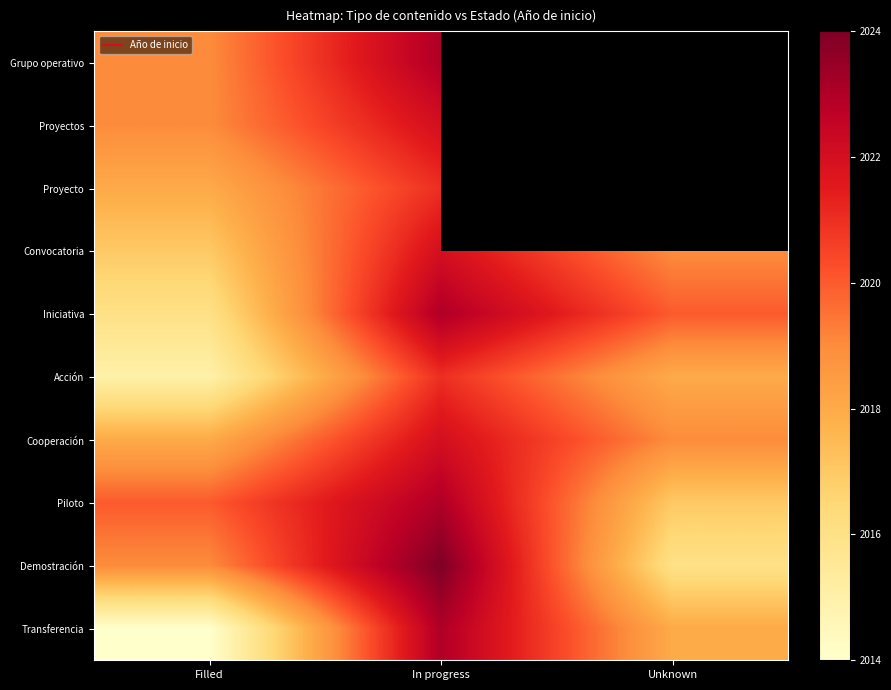

What is the difference between the maximum and minimum values in the Proyecto series?

3.0